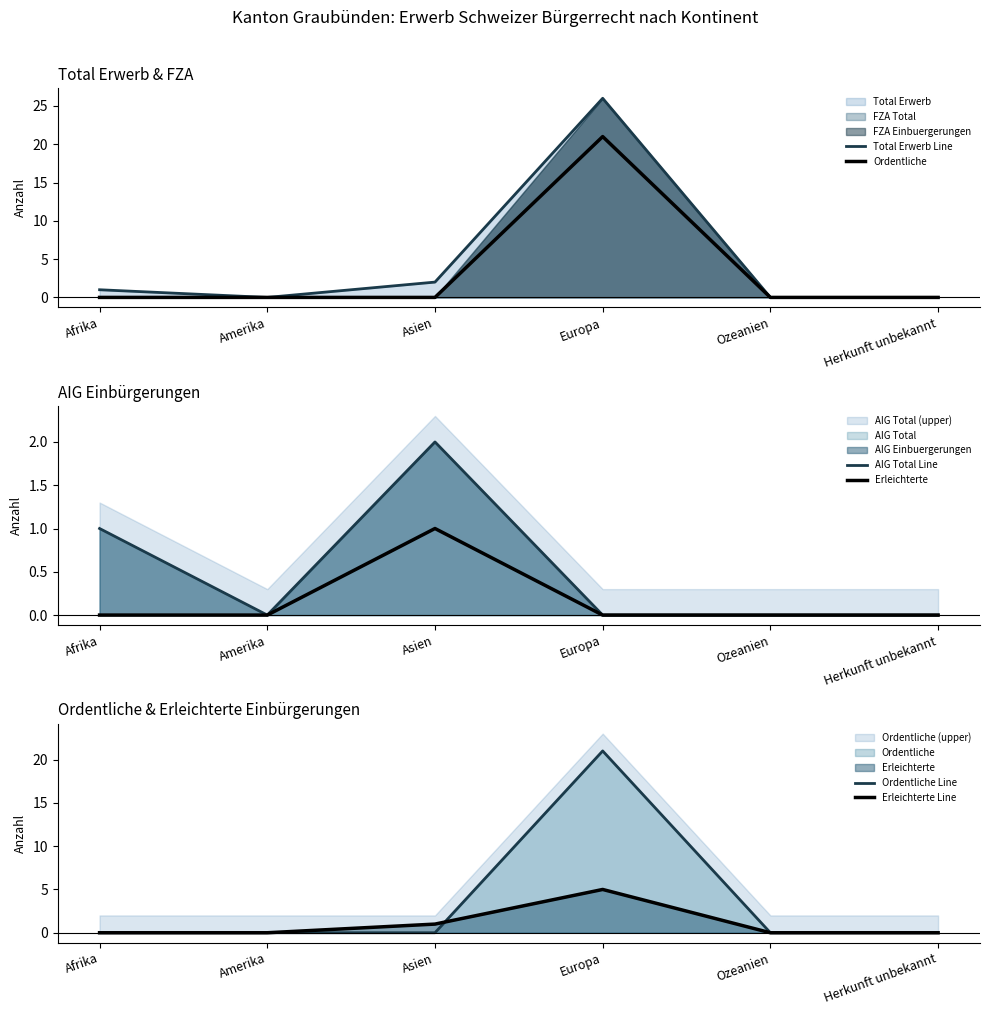

Does the chart have visible grid lines?

No